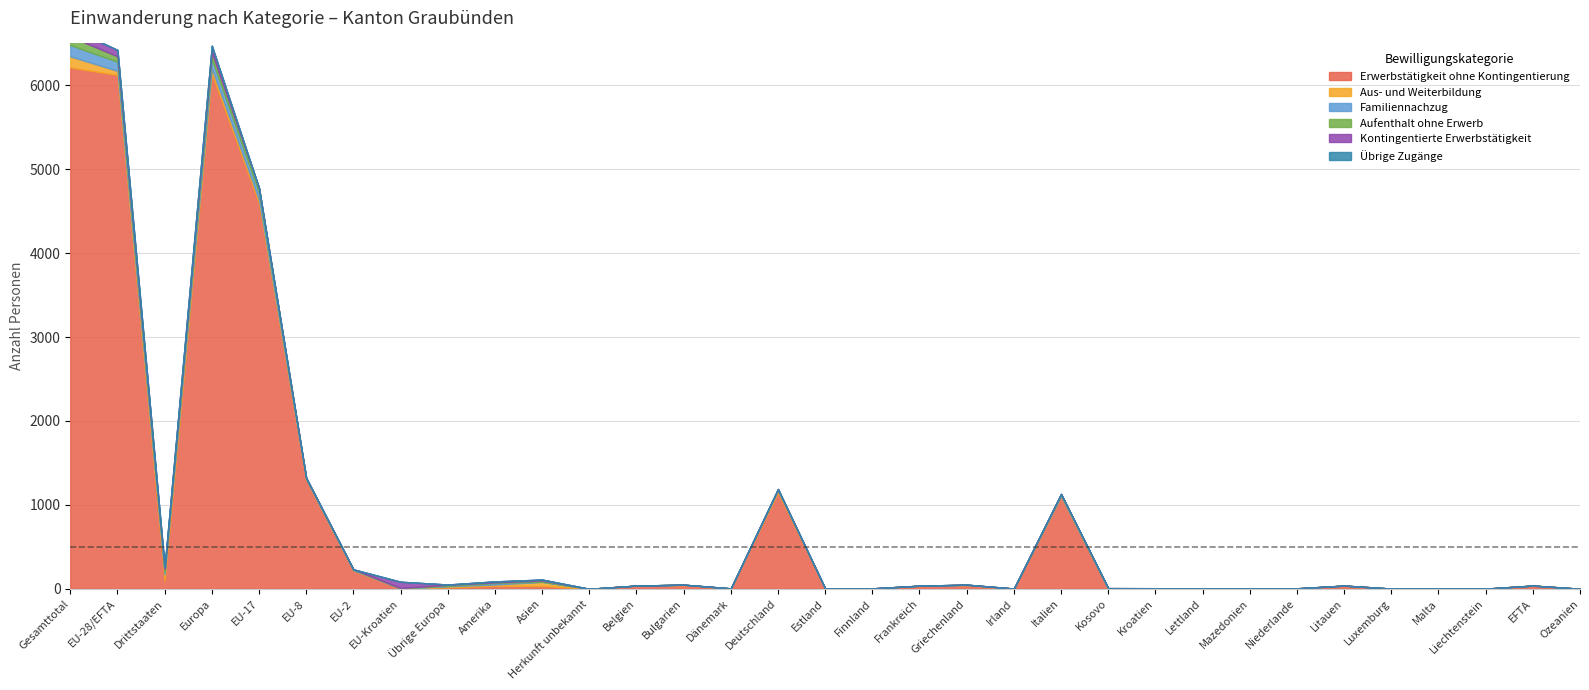

List the labels in order of Übrige Zugänge value, smallest first.

Drittstaaten, EU-17, EU-2, EU-Kroatien, Übrige Europa, Amerika, Asien, Herkunft unbekannt, Belgien, Bulgarien, Dänemark, Deutschland, Estland, Finnland, Frankreich, Griechenland, Irland, Italien, Kosovo, Kroatien, Lettland, Mazedonien, Niederlande, Litauen, Luxemburg, Malta, Liechtenstein, EFTA, Ozeanien, Gesamttotal, EU-28/EFTA, Europa, EU-8